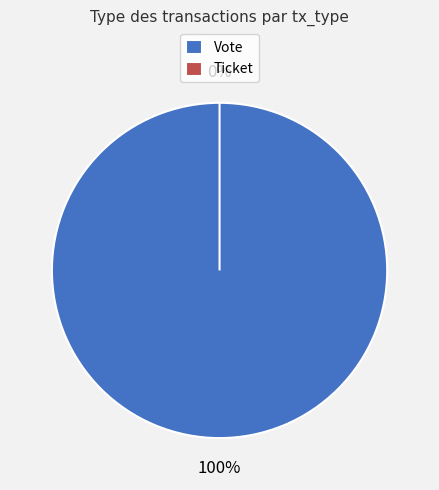

To the nearest percent, what is the difference between the Ticket and Vote slice percentages?

100%